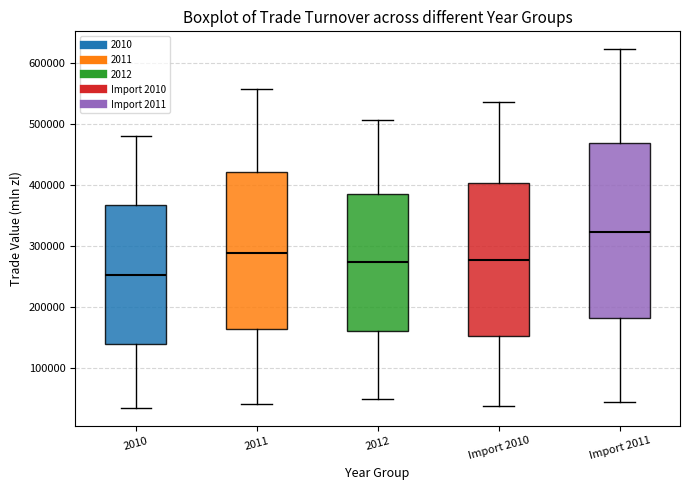

Where is the upper edge of the box for 2012 on the y-axis? The values are not printed on the chart, so give them approximately, as read against the axis.

390000